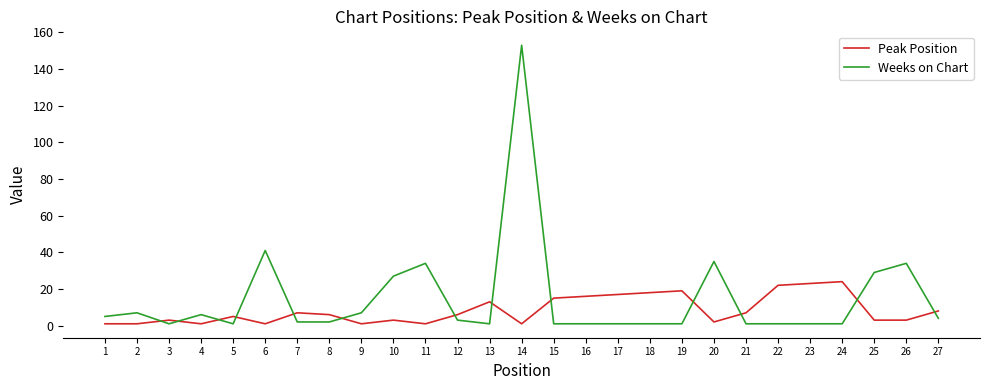

True or false: Peak Position and Weeks on Chart intersect in this chart.

True